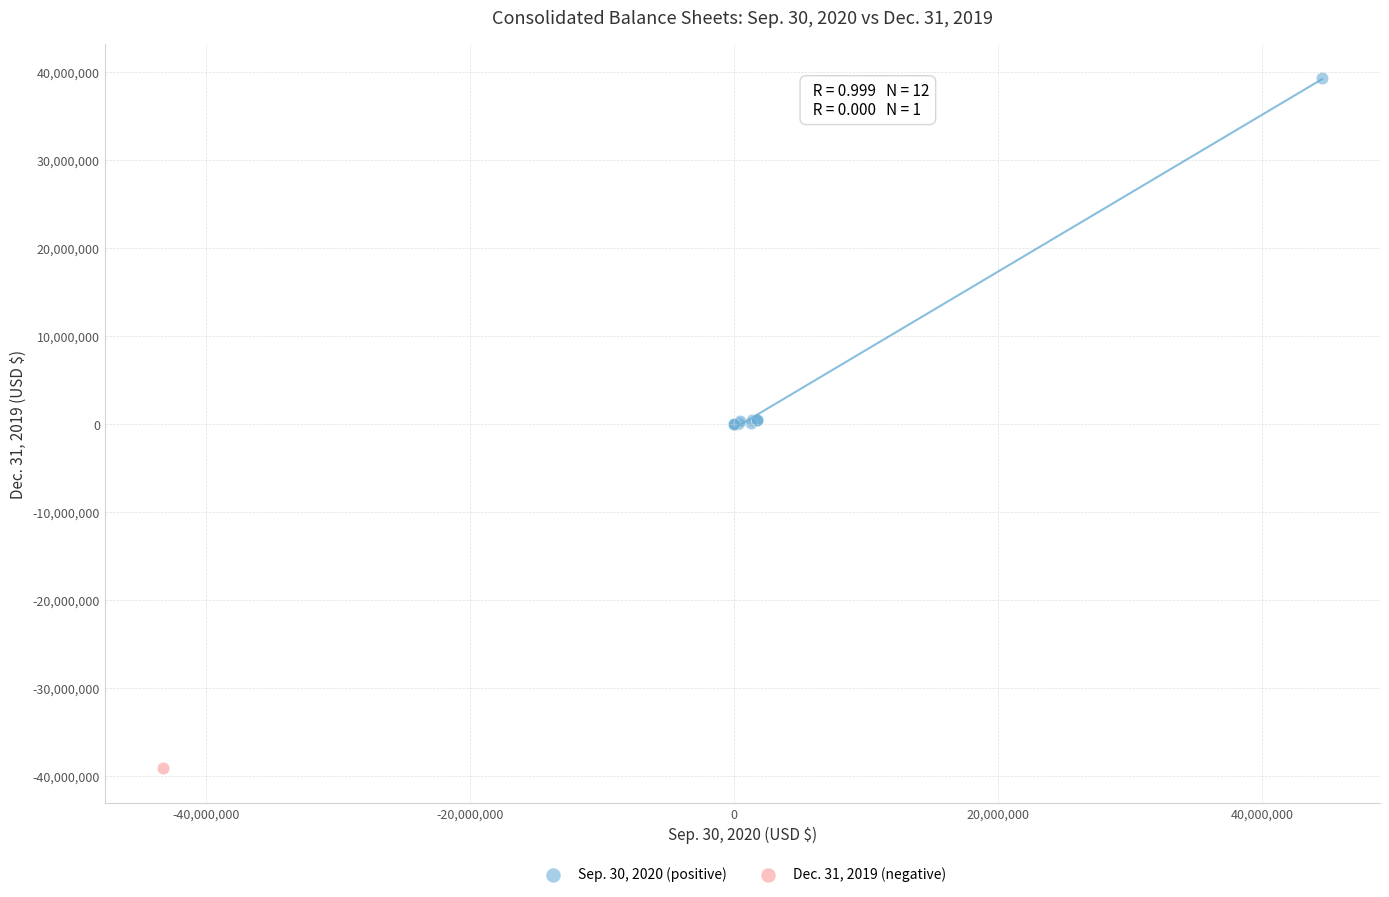

What are all the series names shown in the legend?

Sep. 30, 2020 (positive), Dec. 31, 2019 (negative)